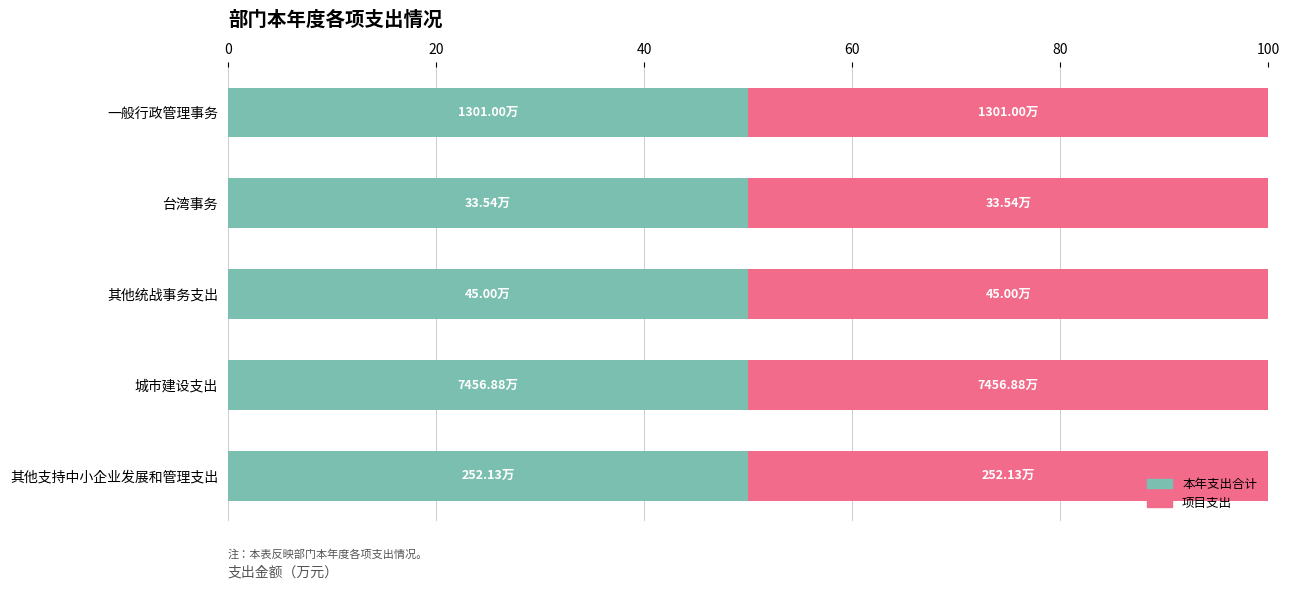

List the series in order of their peak value, lowest first.

本年支出合计, 项目支出